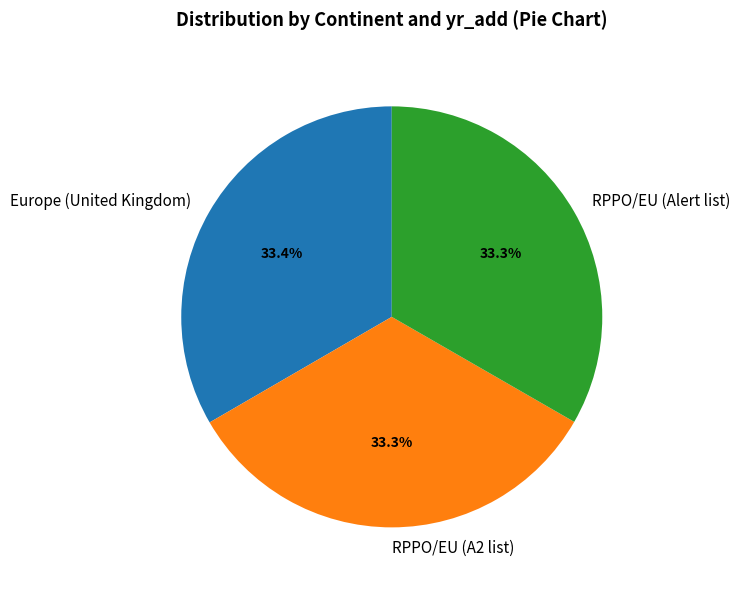

Does any single category account for the majority?

No